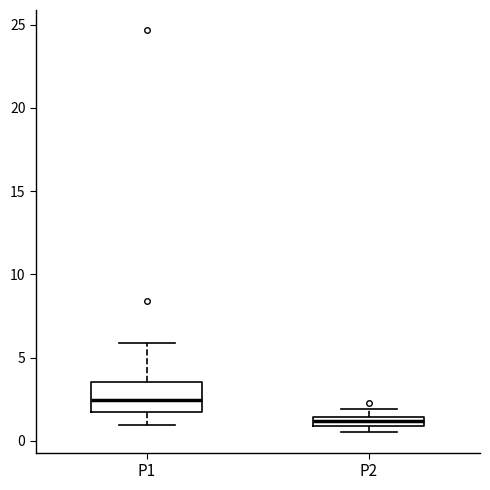

Which box is the tallest, from its lower edge to its upper edge?

P1